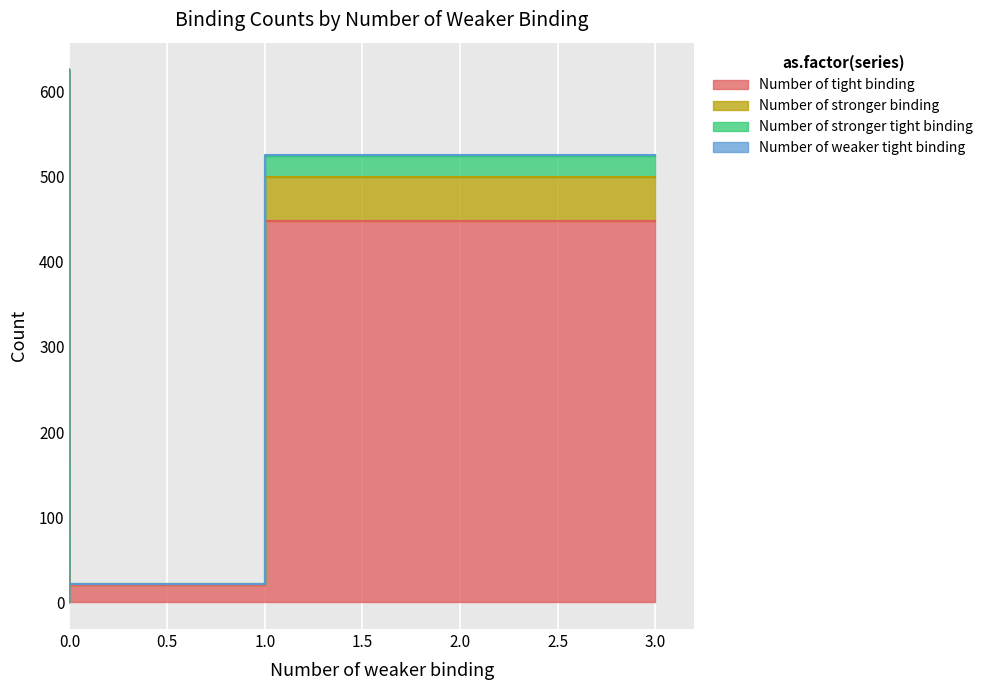

The Number of stronger binding series shows 25 at 20. True or false?

False